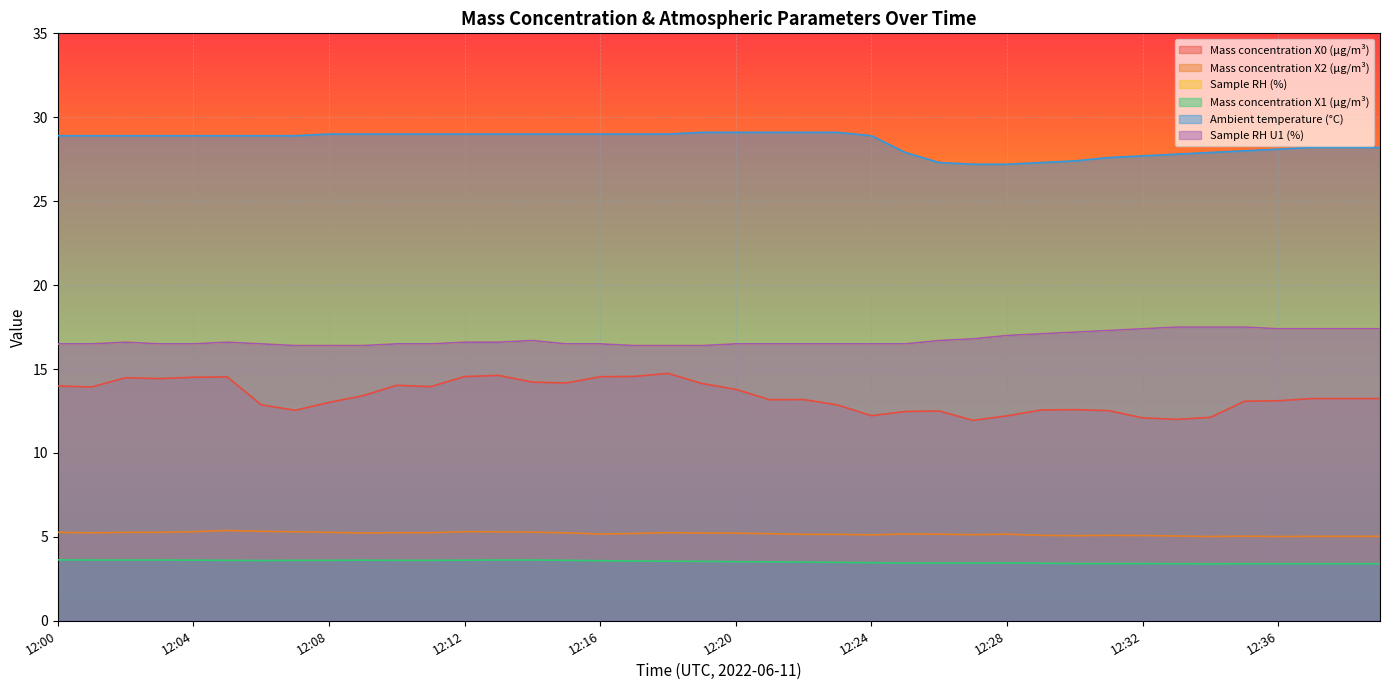

How many lines are shown in the chart?

6